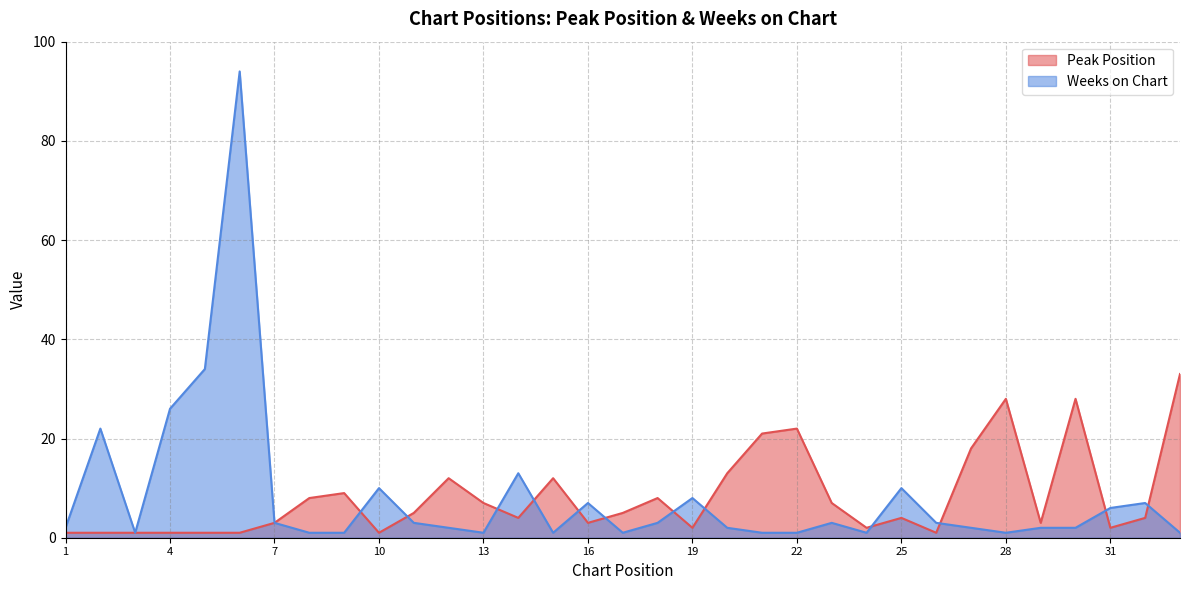

Between 10 and 16, which is larger?

16